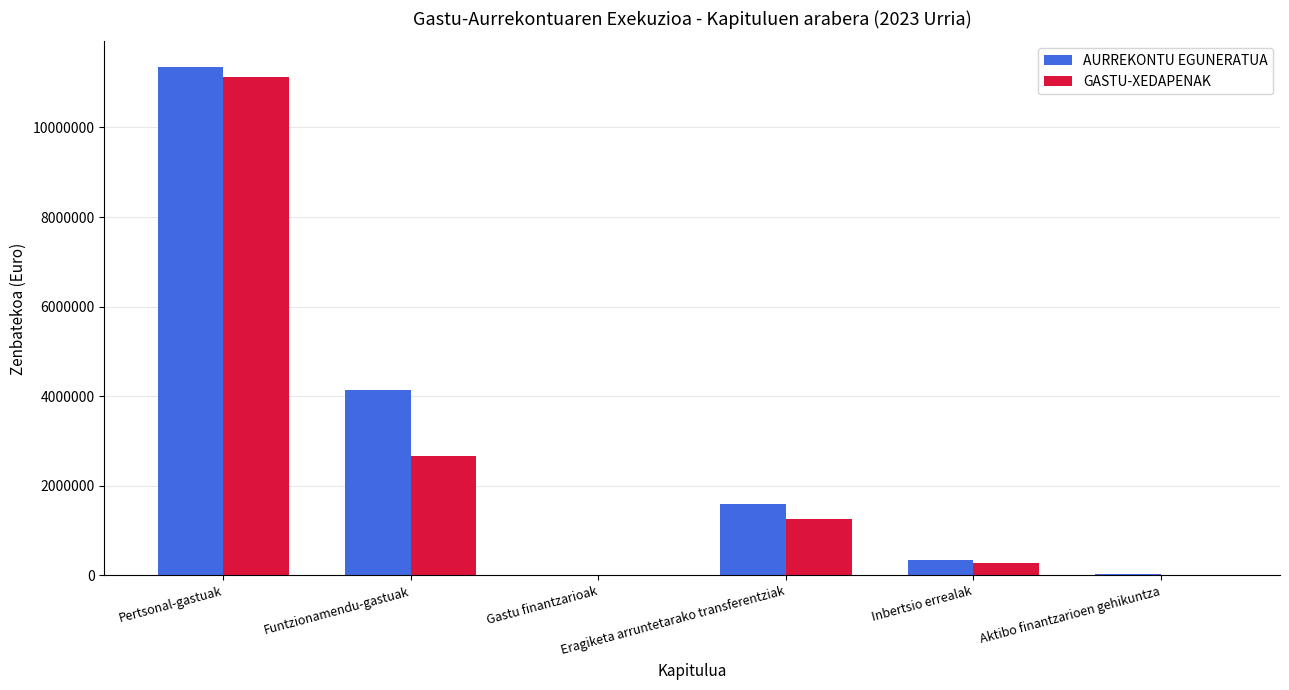

What are all the series names shown in the legend?

AURREKONTU EGUNERATUA, GASTU-XEDAPENAK